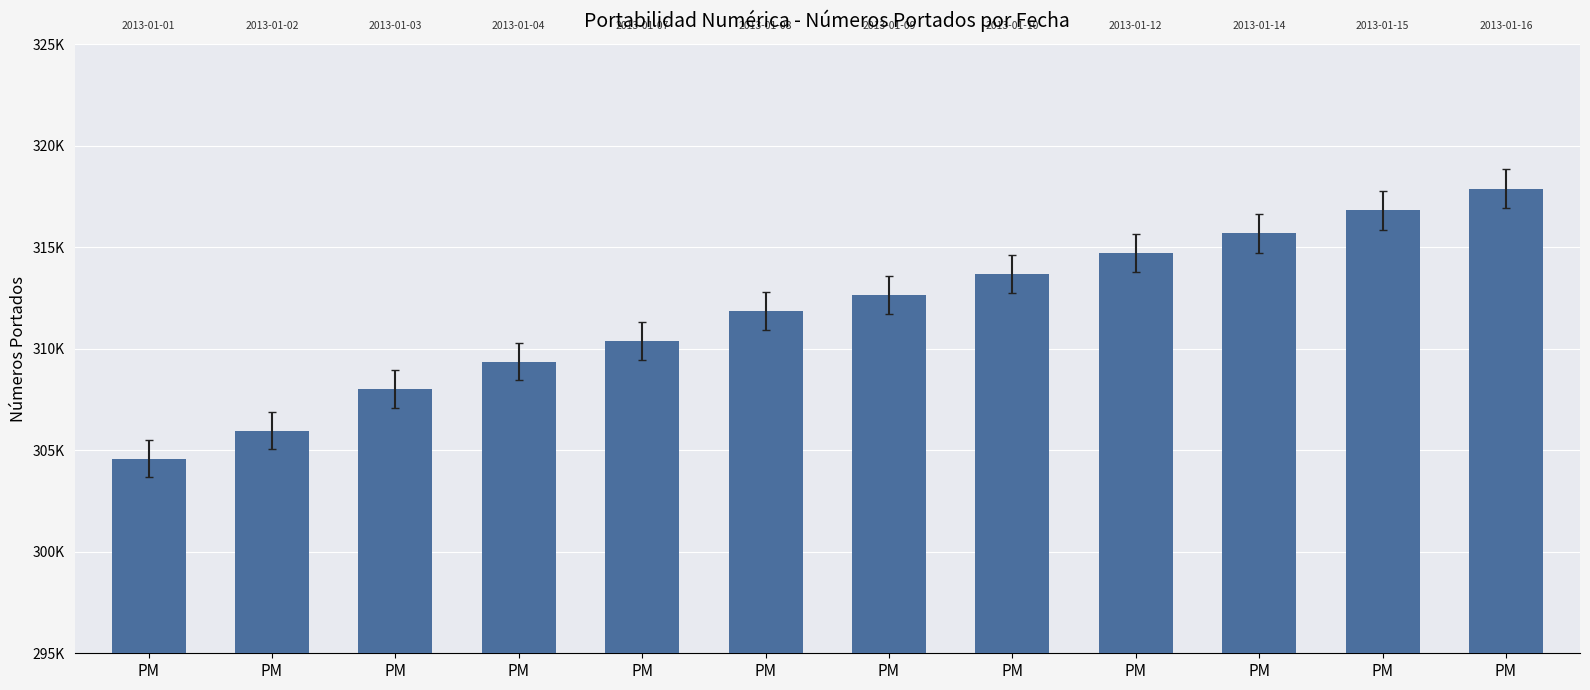

Are the bars horizontal?

No